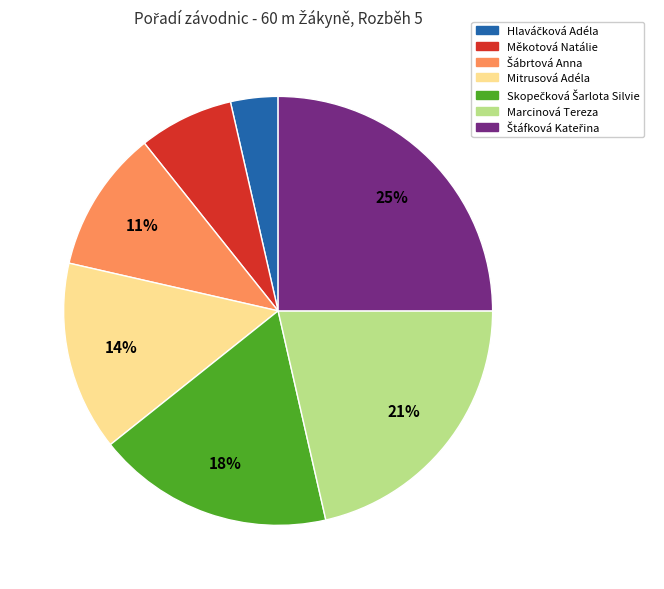

True or false: Mitrusová Adéla accounts for 4% of the total.

False